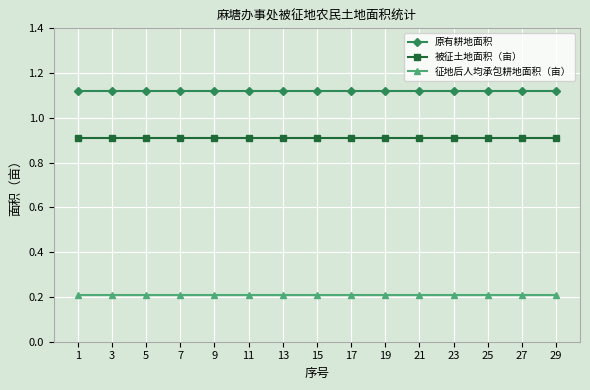

Is it true that 原有耕地面积 equals 0.7 at 23?

False